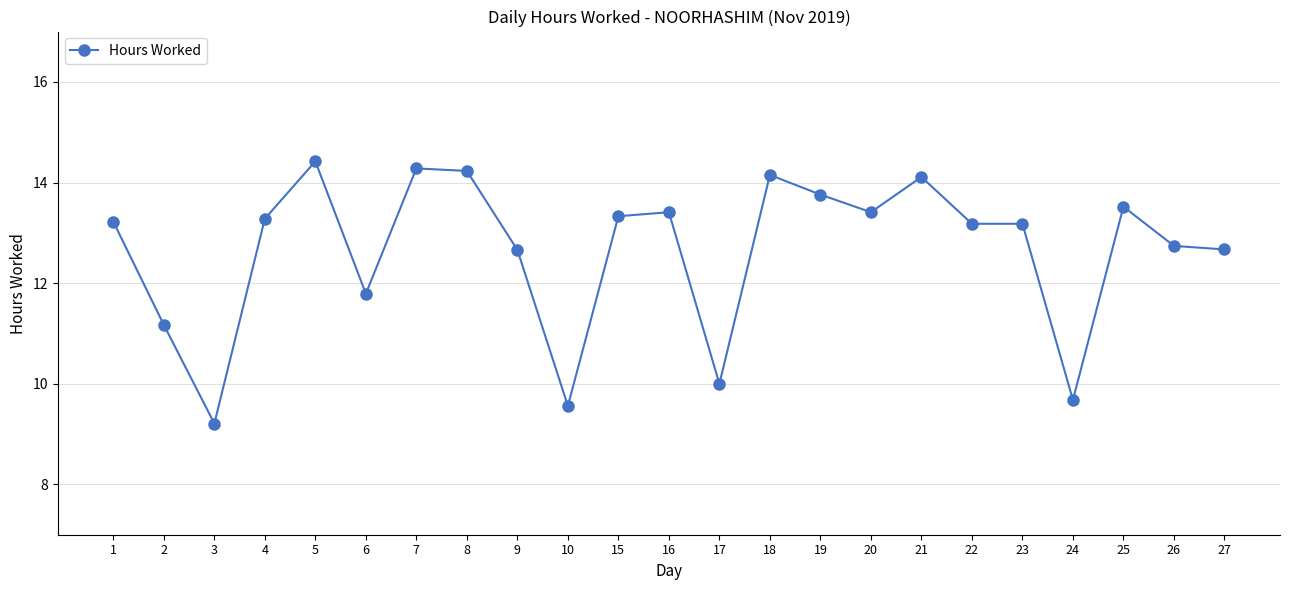

Reading left to right, extract all data points from this chart.

13.2	11.2	9.2	13.3	14.4	11.8	14.3	14.2	12.7	9.6	13.3	13.4	10.0	14.2	13.8	13.4	14.1	13.2	13.2	9.7	13.5	12.7	12.7